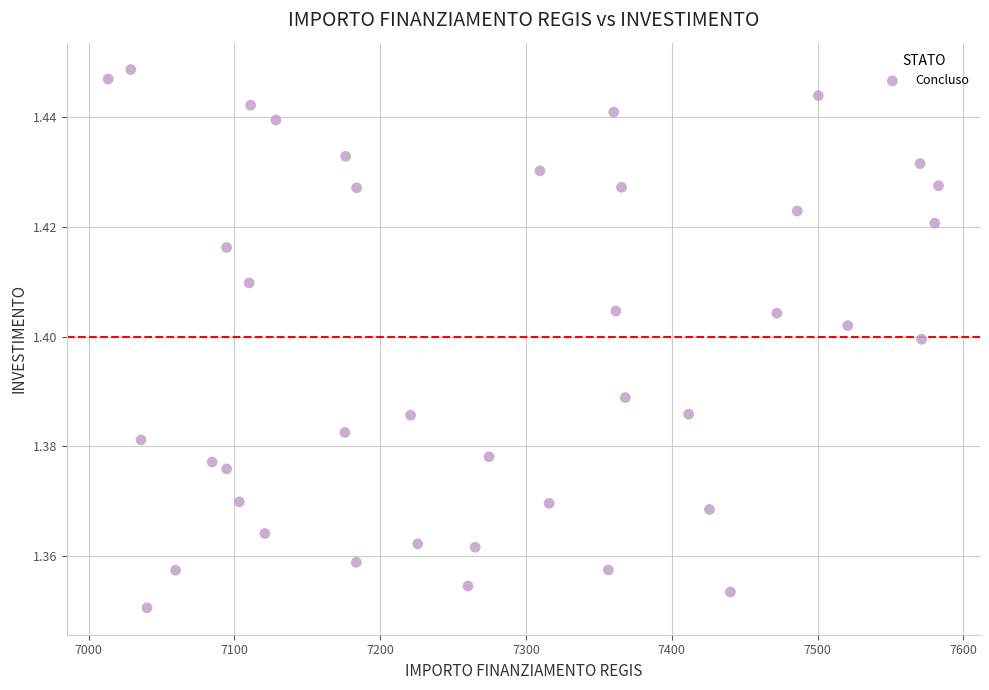

What is the range of X values (max minus min)?

569.6